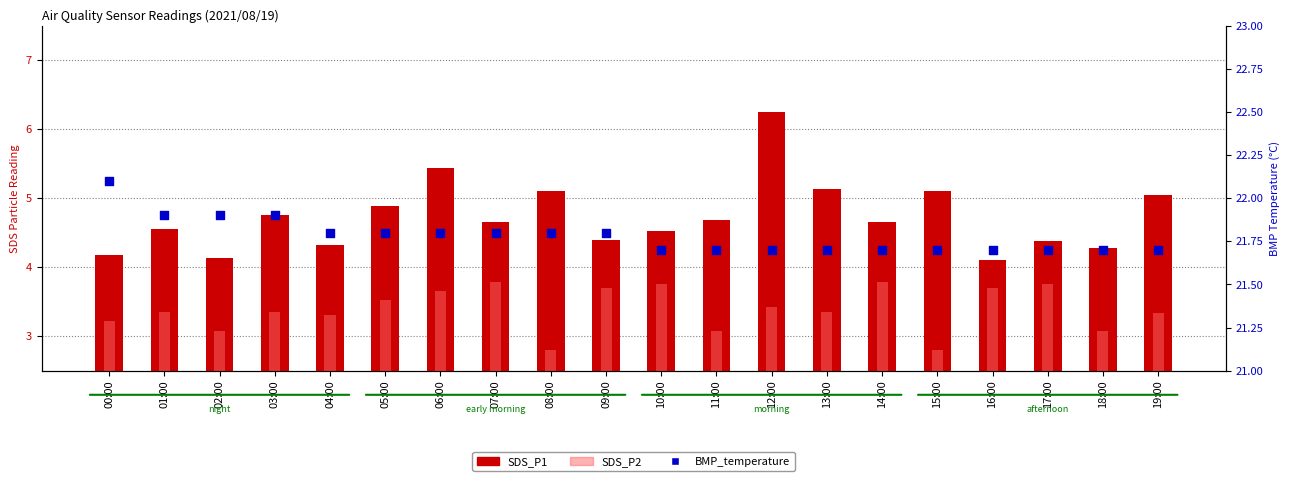

Is the value of BMP_temperature at 18:00 greater than the value of SDS_P1 at 01:00?

Yes